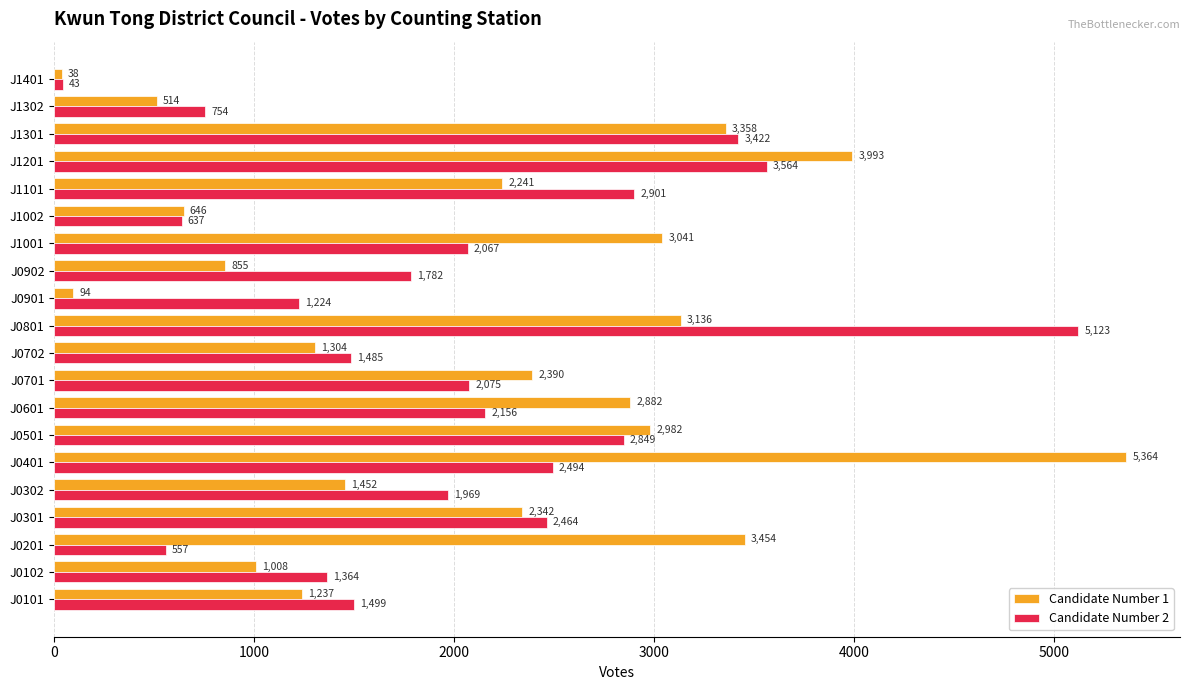

What are all the series names shown in the legend?

Candidate Number 1, Candidate Number 2